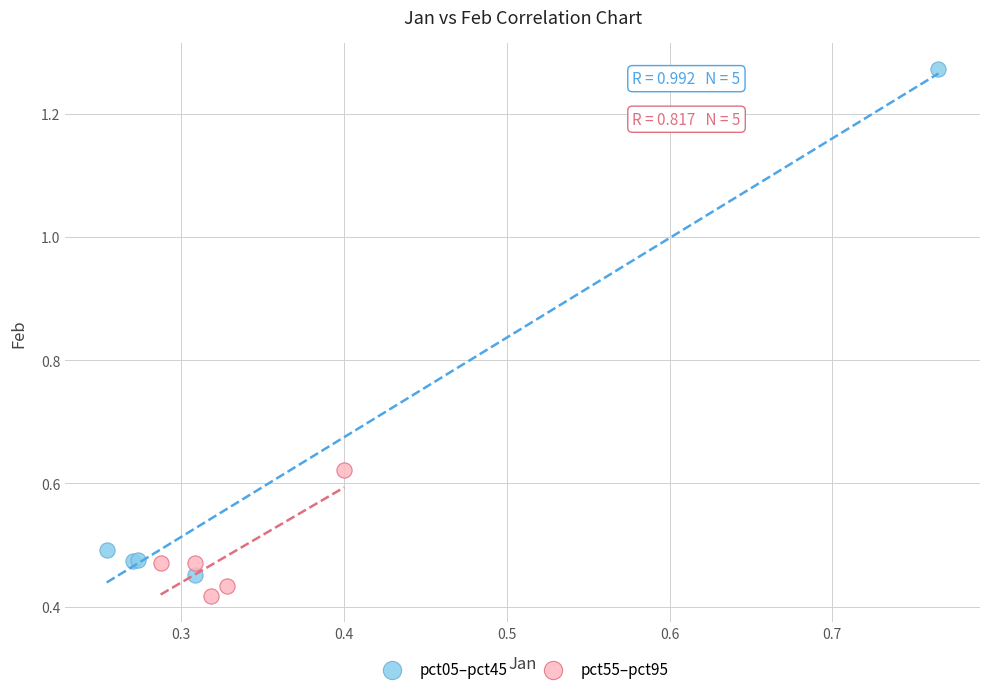

Which series has the largest Y range (max minus min)?

pct05–pct45